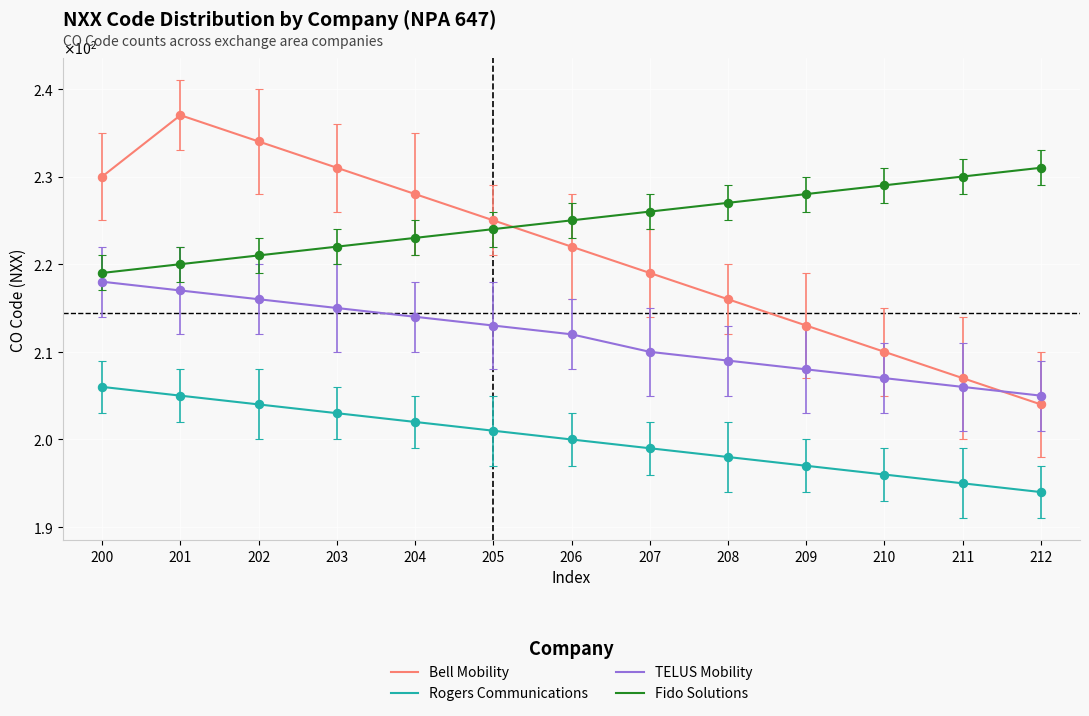

What is the spread (max minus min) of values at 201?

32